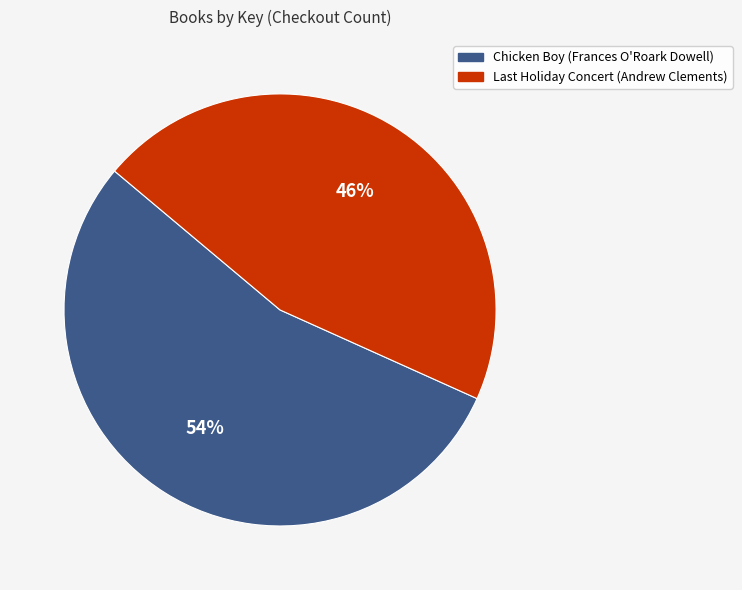

Which slice is the smallest?

Last Holiday Concert (Andrew Clements)